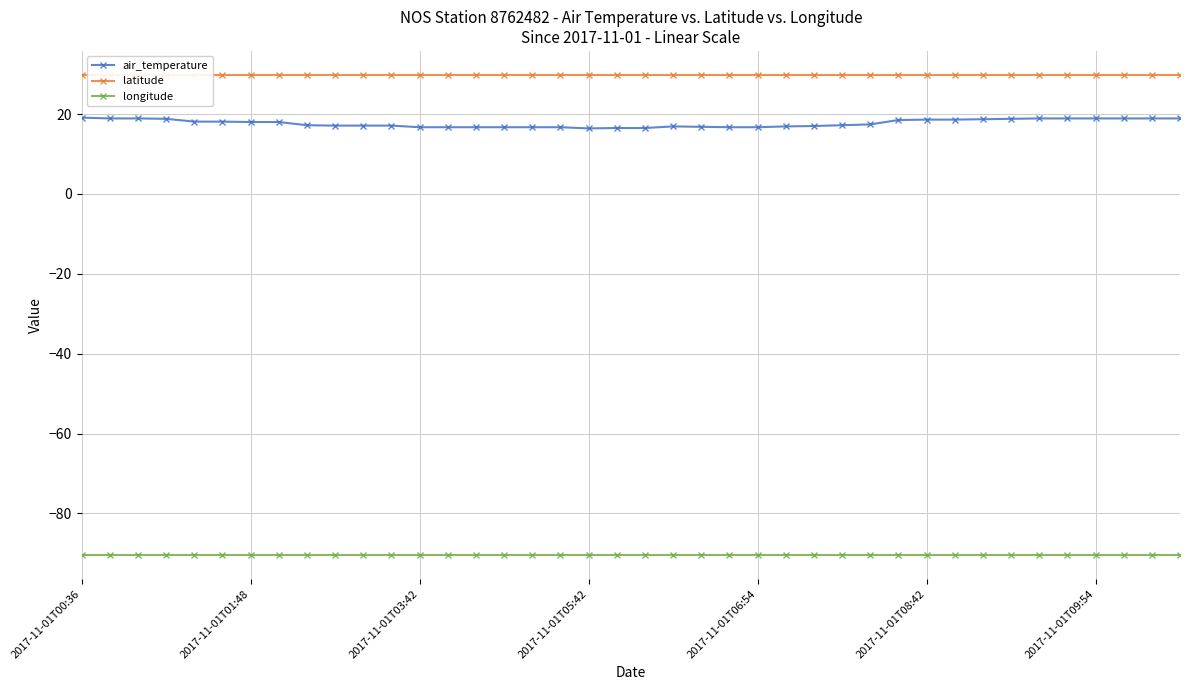

True or false: air_temperature and longitude intersect in this chart.

False